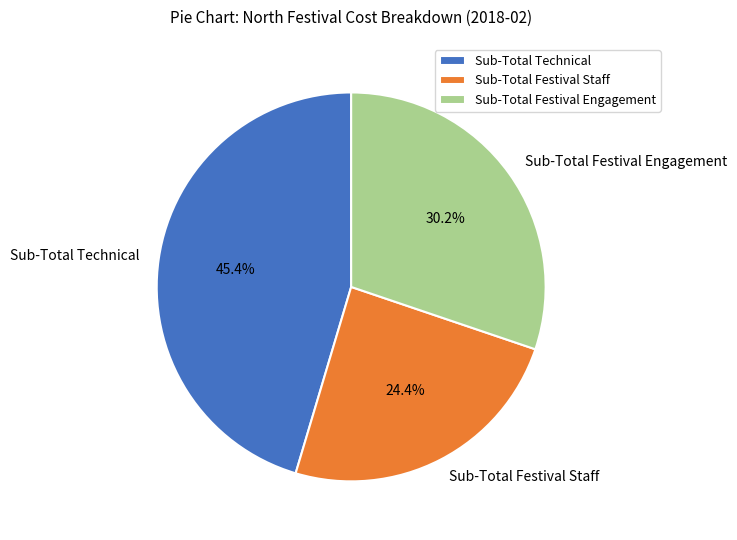

Which has a higher value, Sub-Total Festival Staff or Sub-Total Technical?

Sub-Total Technical